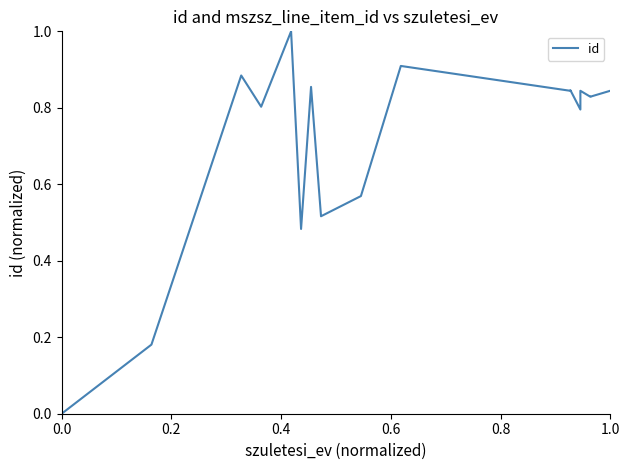

What is the difference between the maximum and second lowest values?

0.8